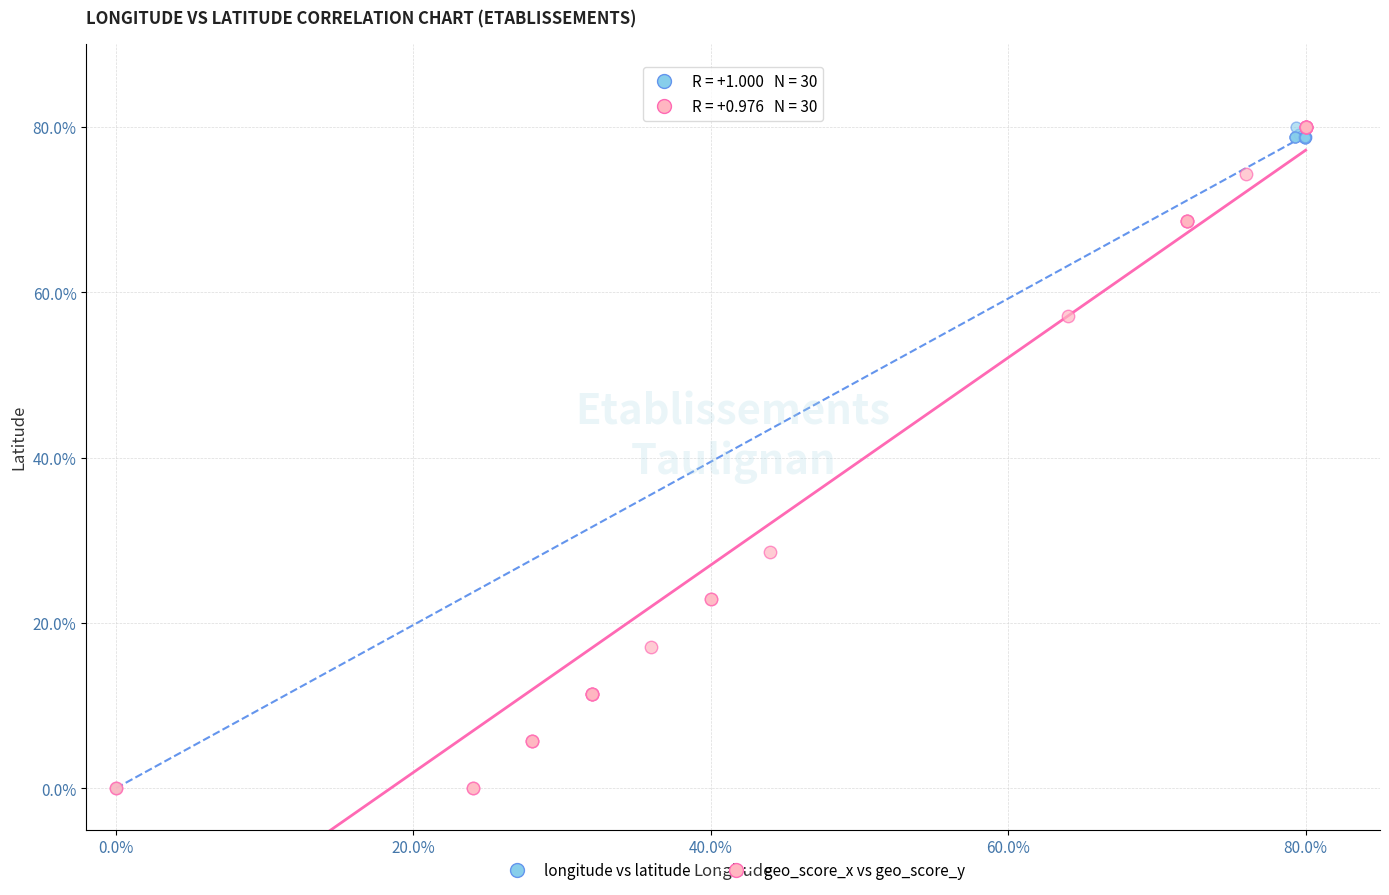

What are all the series names shown in the legend?

longitude vs latitude, geo_score_x vs geo_score_y